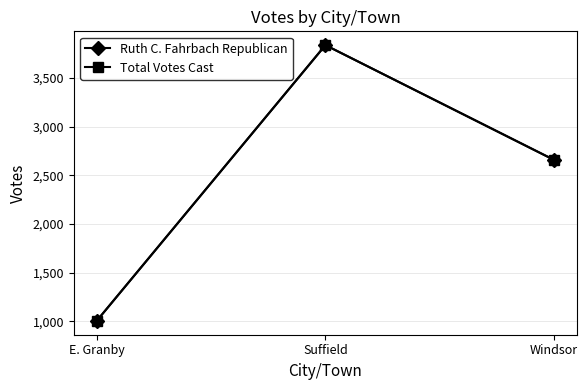

The Ruth C. Fahrbach Republican series shows 1129 at Suffield. True or false?

False